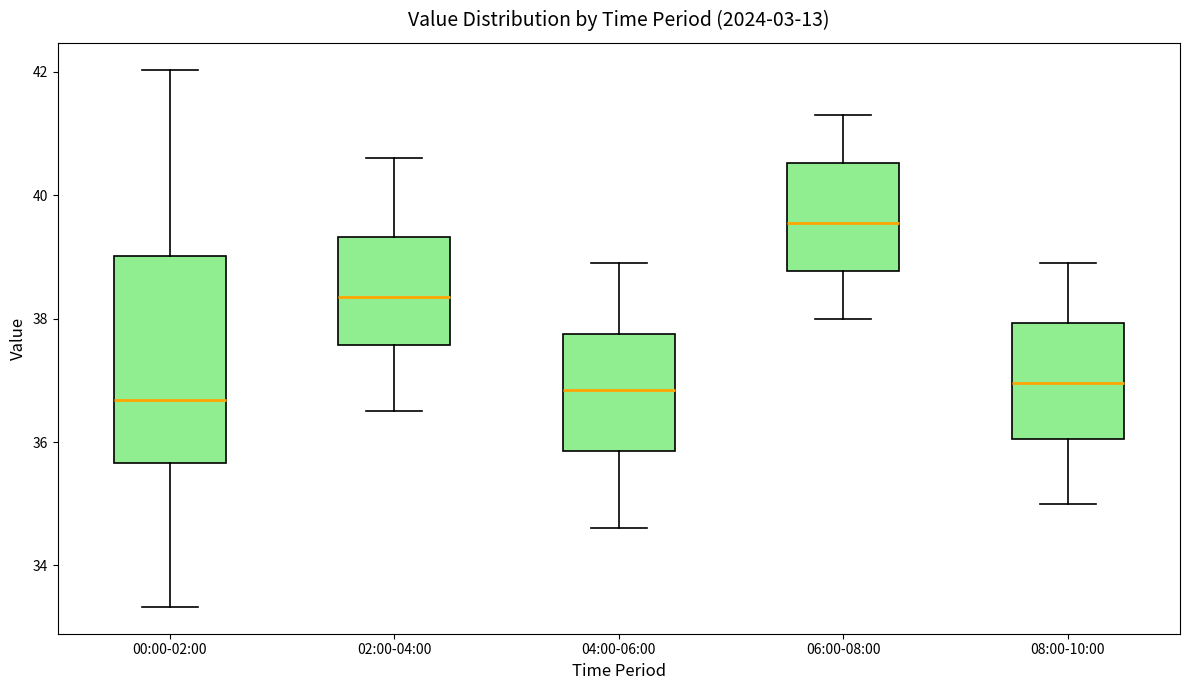

Which box is the tallest, from its lower edge to its upper edge?

00:00-02:00